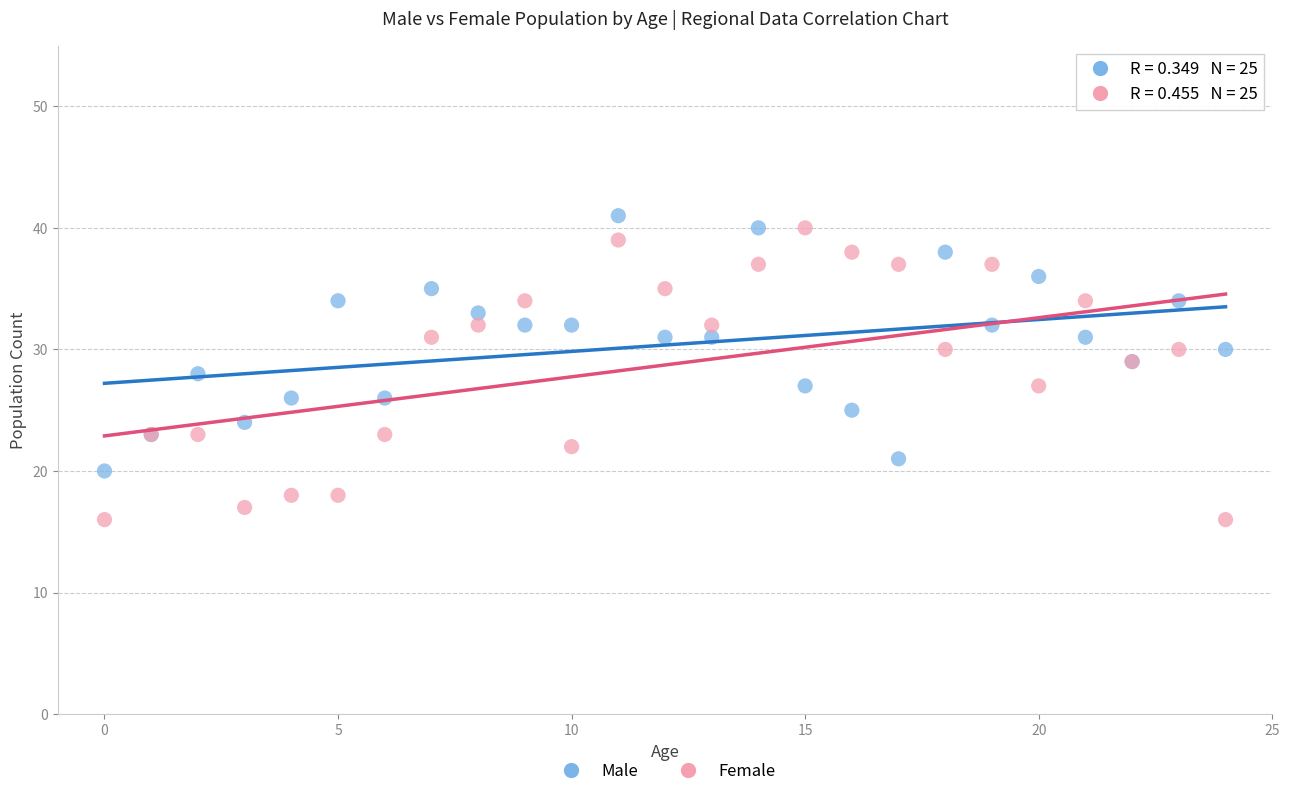

Which series reaches the minimum Y coordinate?

Female